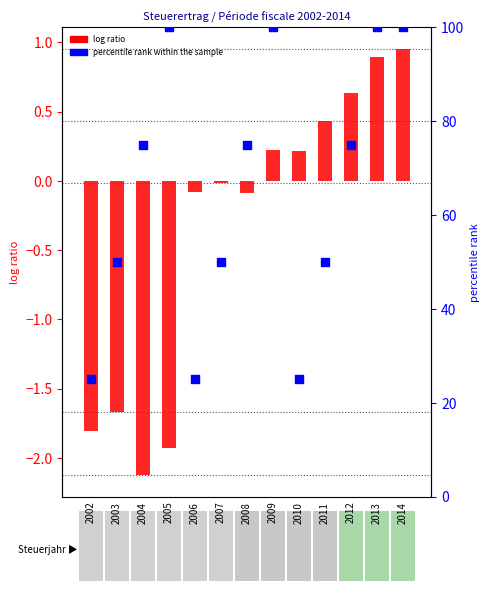

Which series contains the lowest Y value?

log ratio